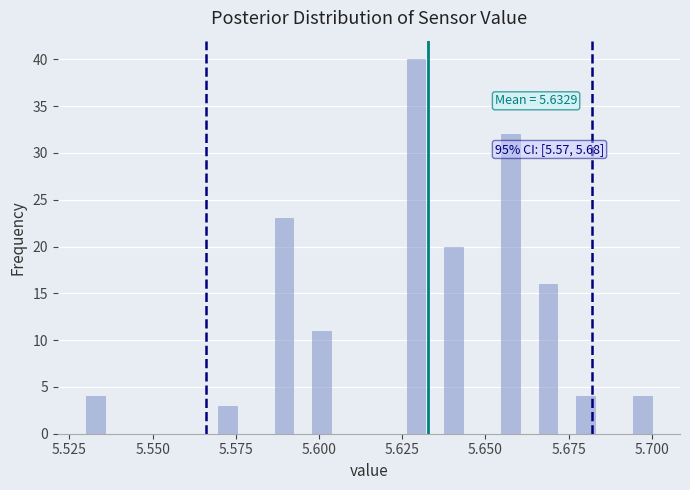

Around what value on the x-axis is the tallest bar? Give the approximate position of its centre, as read against the axis.

5.630